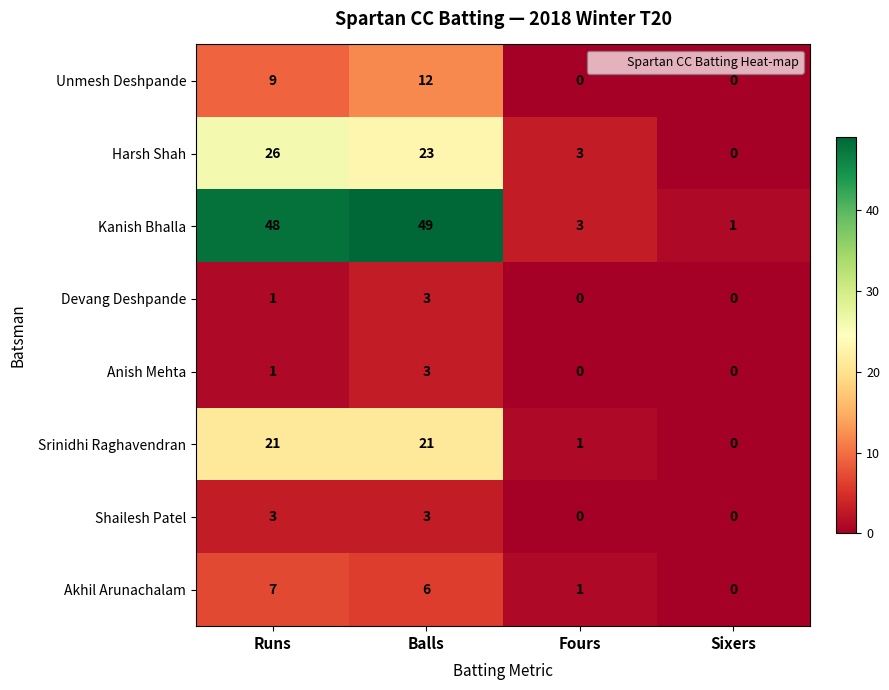

What is the total value across all series at Balls?

120